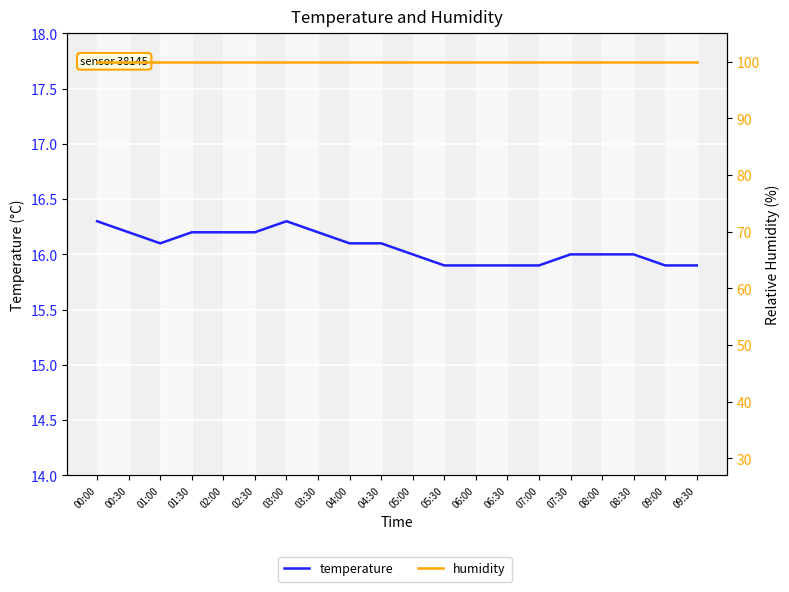

Reading left to right, list all the values displayed in this chart.

temperature: 16.3	16.2	16.1	16.2	16.2	16.2	16.3	16.2	16.1	16.1	16.0	15.9	15.9	15.9	15.9	16.0	16.0	16.0	15.9	15.9
humidity: 99.9	99.9	99.9	99.9	99.9	99.9	99.9	99.9	99.9	99.9	99.9	99.9	99.9	99.9	99.9	99.9	99.9	99.9	99.9	99.9